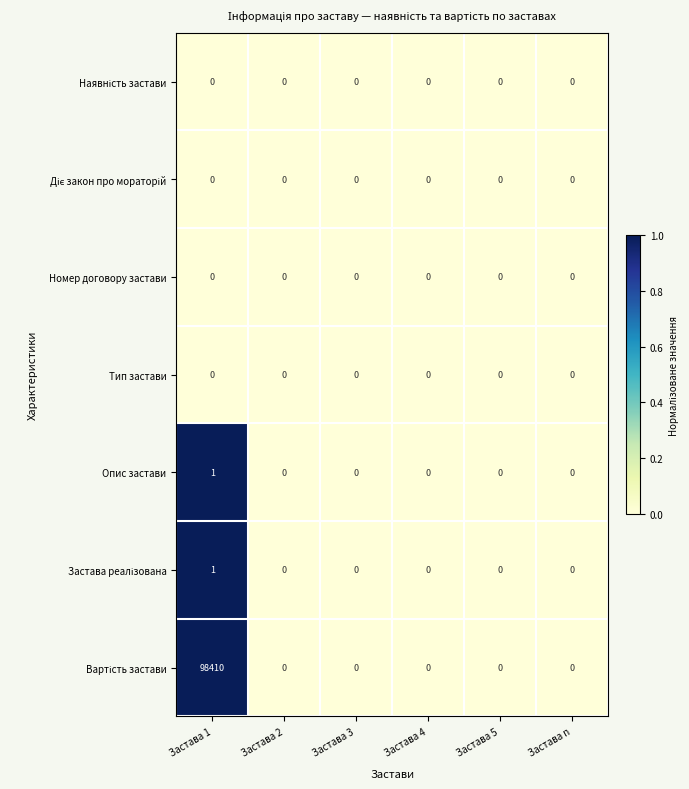

Count the Опис застави values in the range 0 to 1.

6